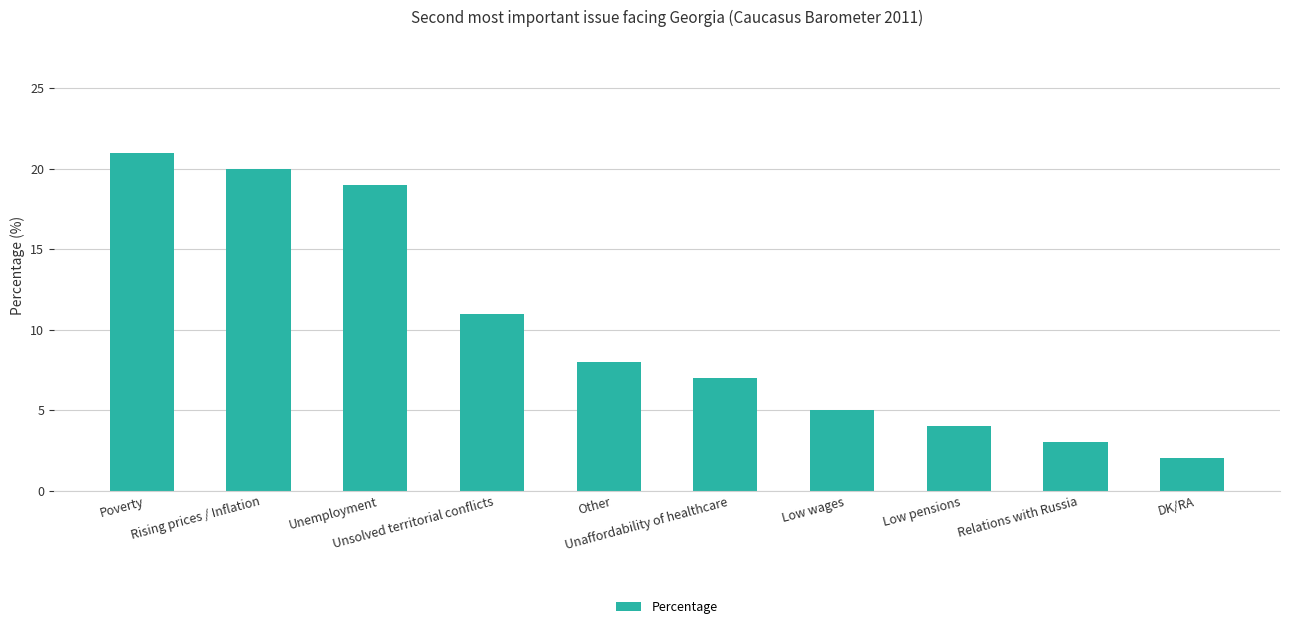

Which category has the lowest value across all series?

DK/RA